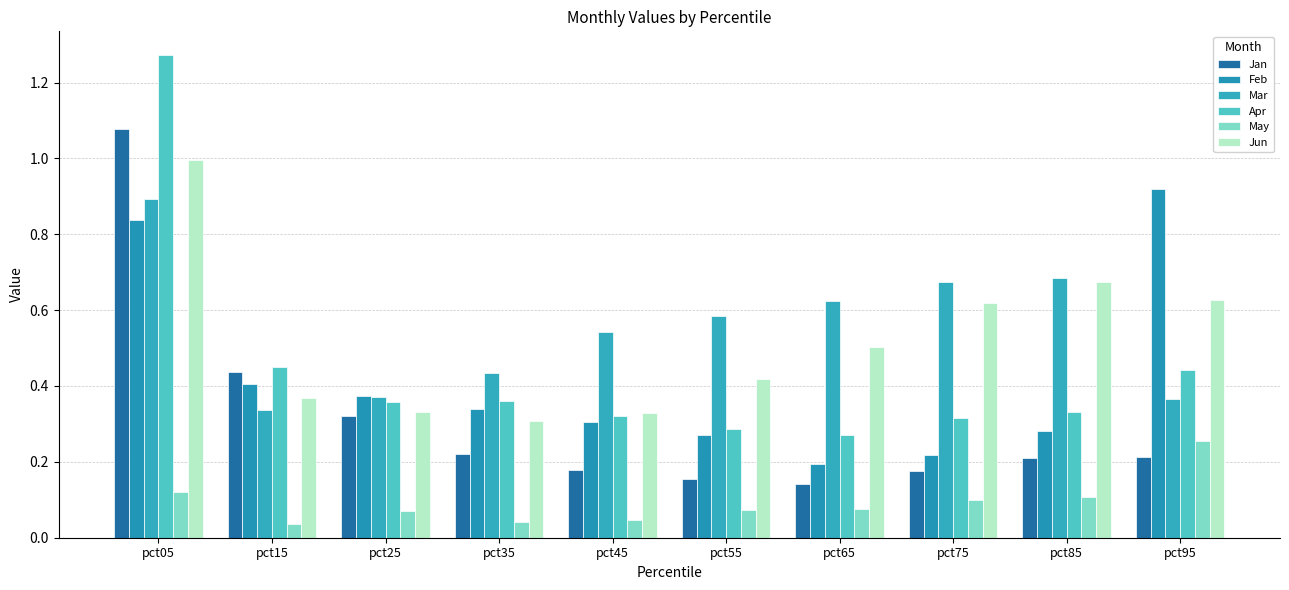

True or false: Feb has a value of 0.3 at pct55.

True